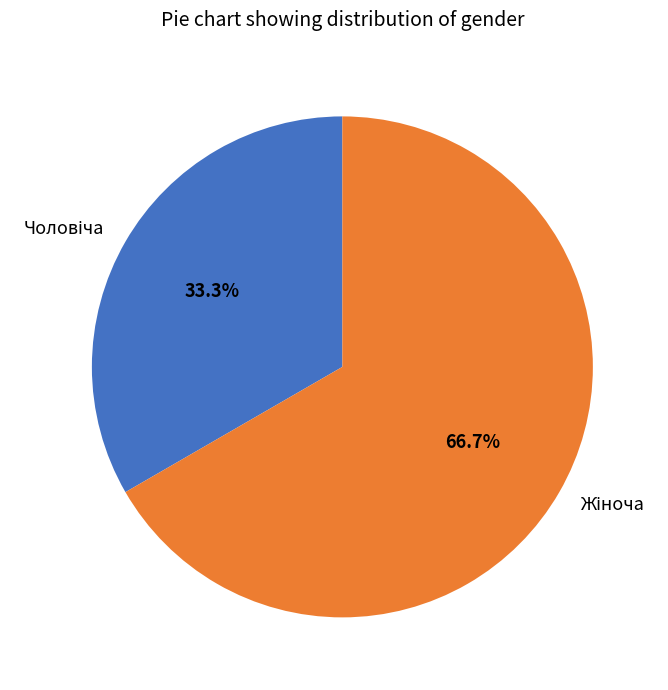

Does any single category account for the majority?

Yes